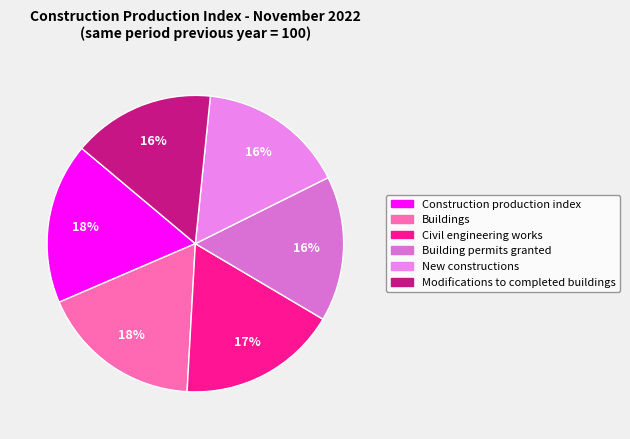

Rank the categories by value from lowest to highest.

Modifications to completed buildings, Building permits granted, New constructions, Civil engineering works, Construction production index, Buildings